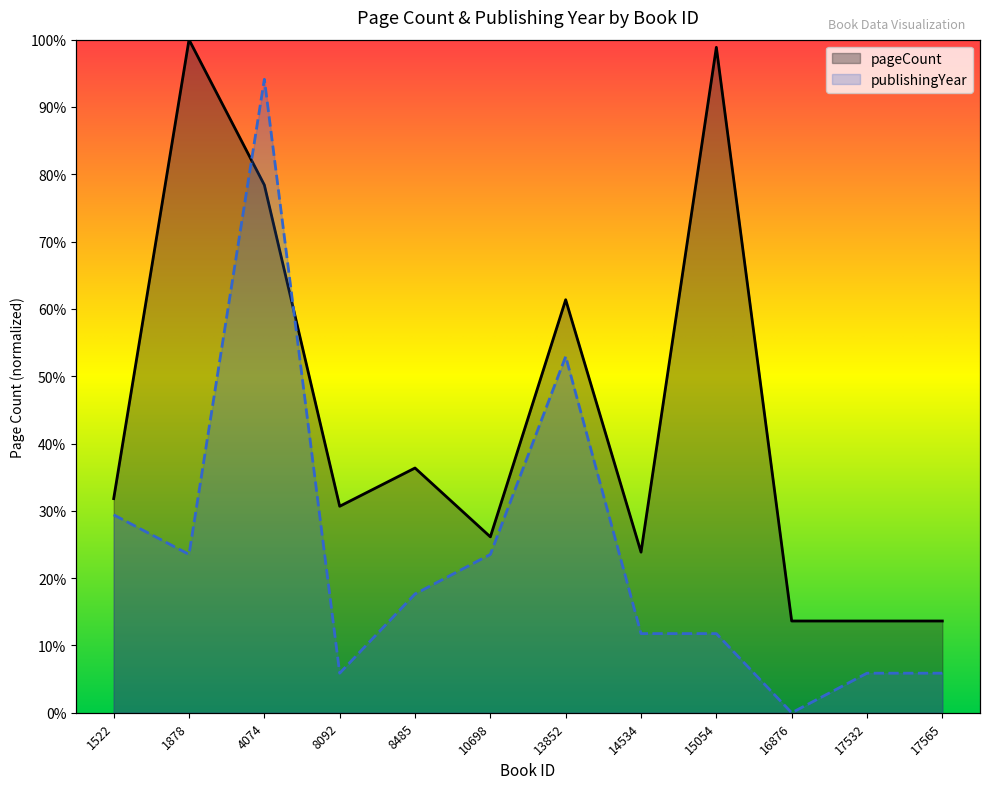

Rank the series by their maximum value, from lowest to highest.

publishingYear, pageCount